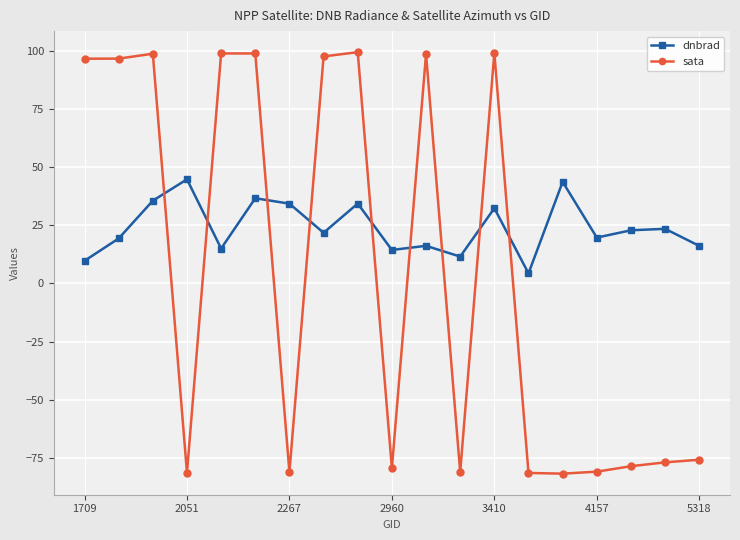

Rank the series by their average value, from lowest to highest.

sata, dnbrad